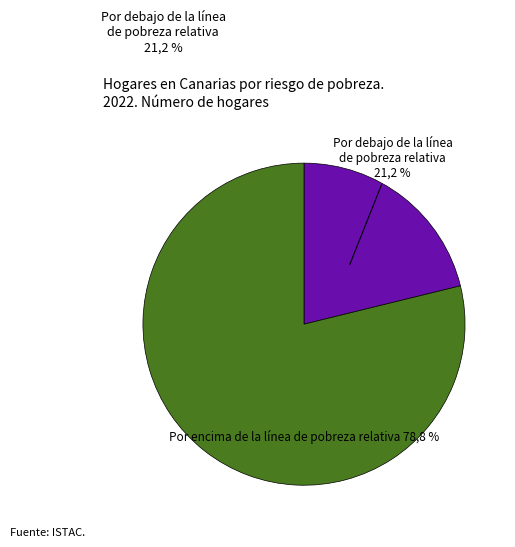

What is the total percentage of Por debajo de la línea de pobreza relativa and Por encima de la línea de pobreza relativa?

100.0%